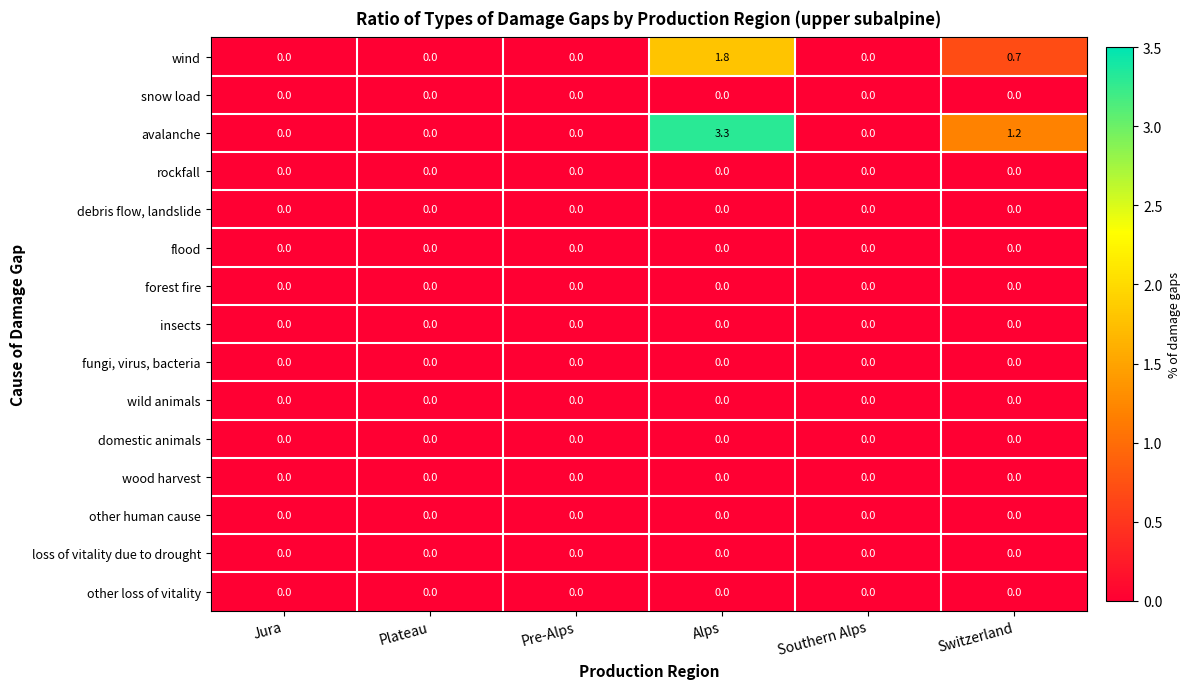

At which category is the sum across all series the highest?

Alps